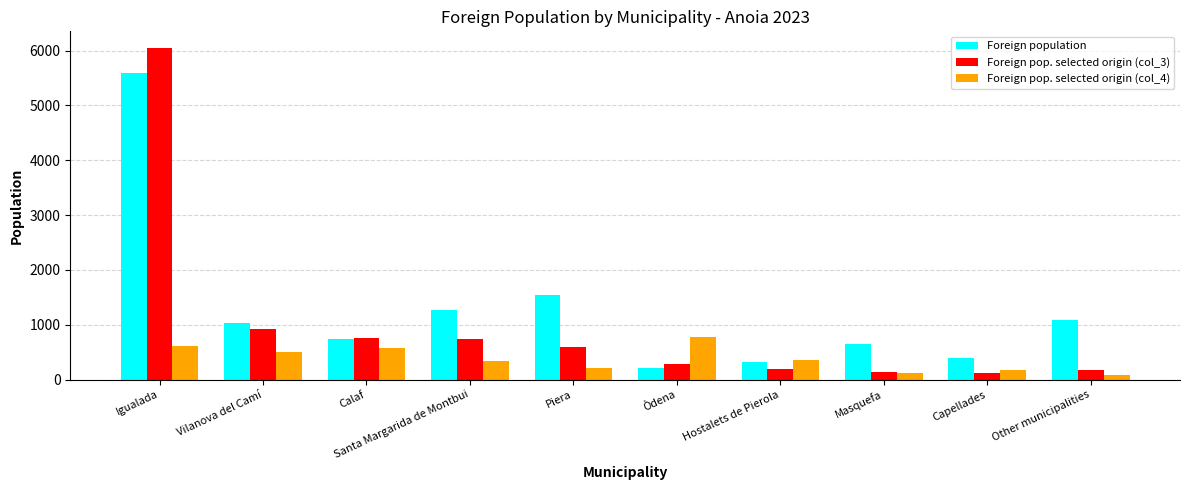

What is the approximate value of Foreign population at Calaf?

750